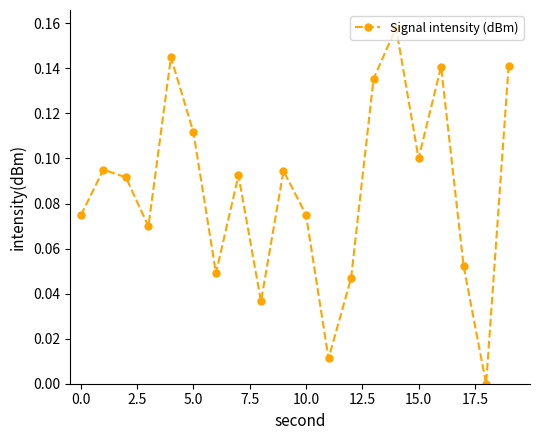

How many points are lower than both their immediate neighbors (excluding endpoints)?

6